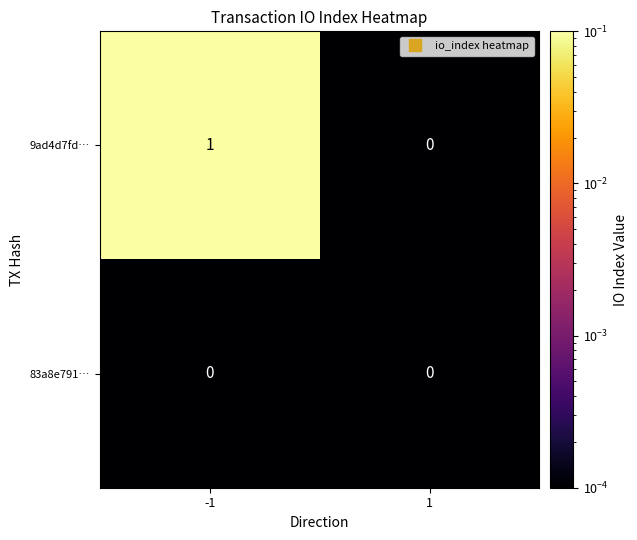

Between -1 and 1, which series saw the biggest shift?

9ad4d7fd…